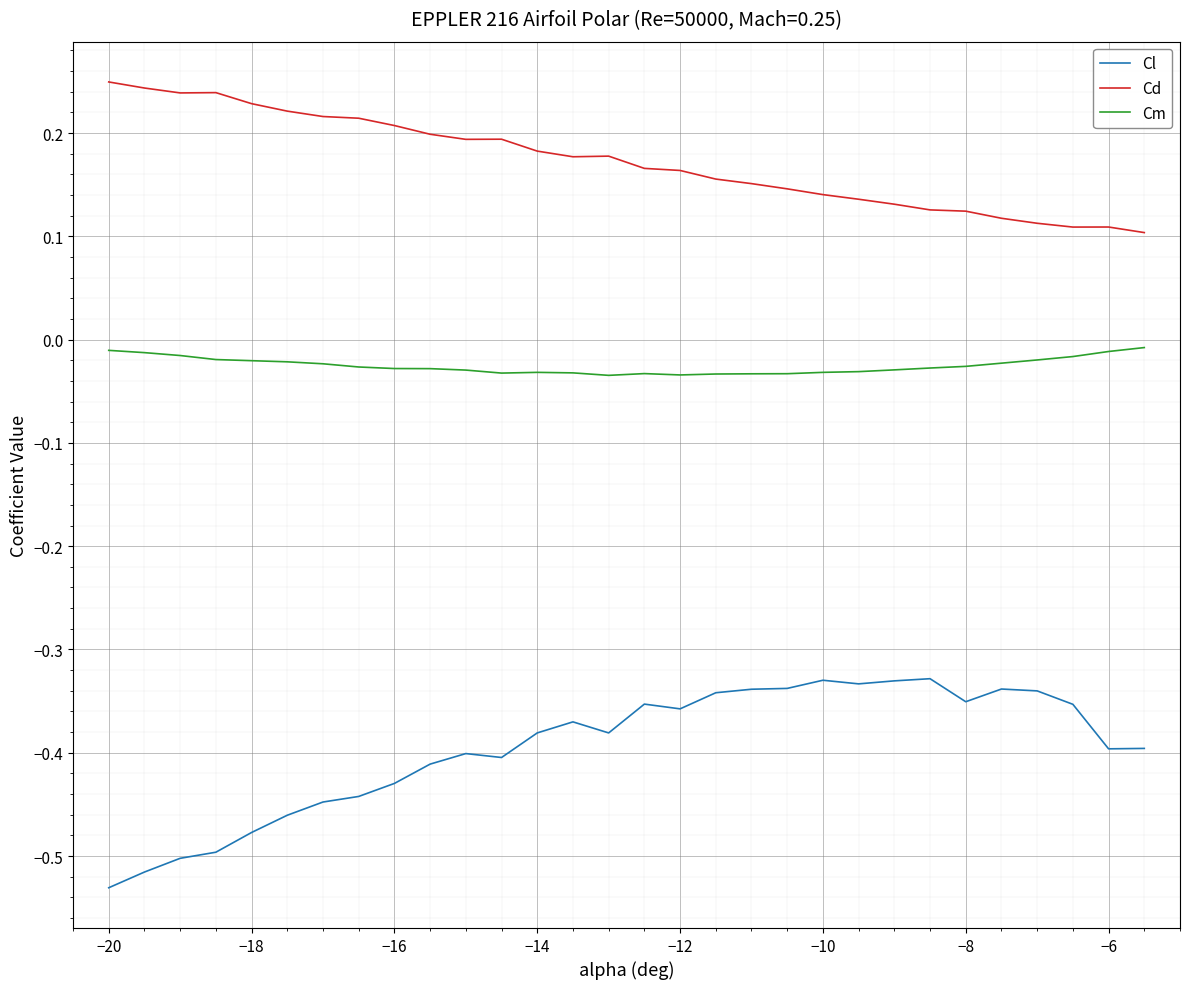

Which series has the largest total across all categories?

Cd